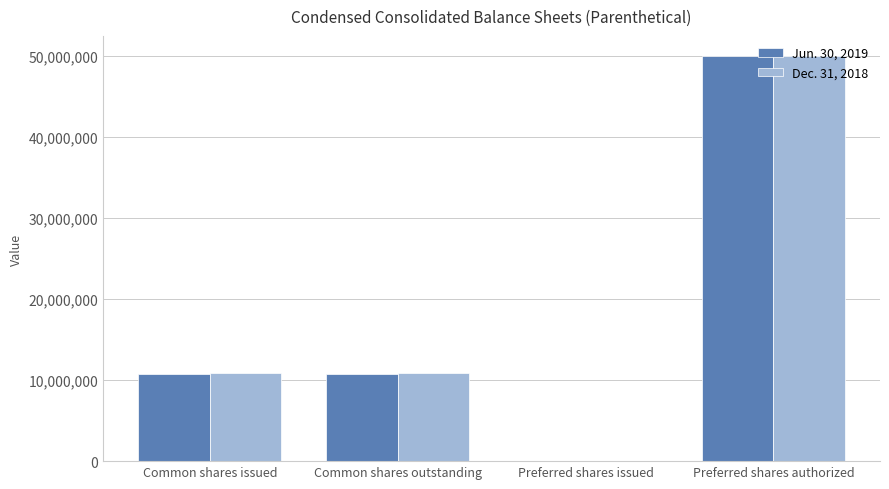

How many values in Jun. 30, 2019 are above zero?

3